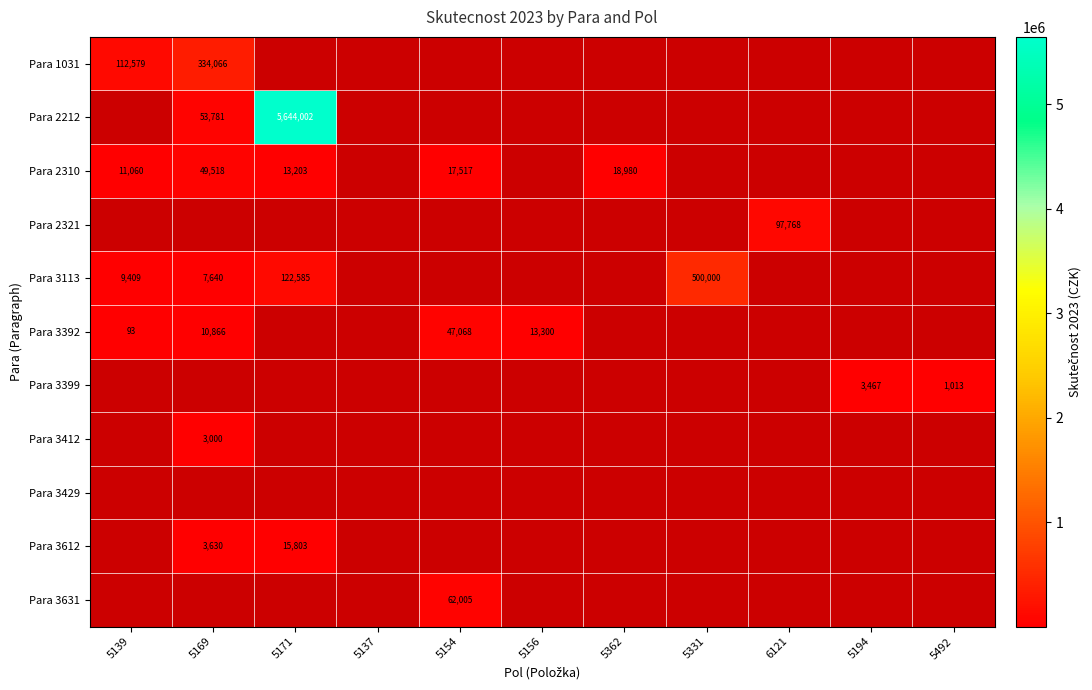

The Para 2310 series shows 49518 at 5169. True or false?

True